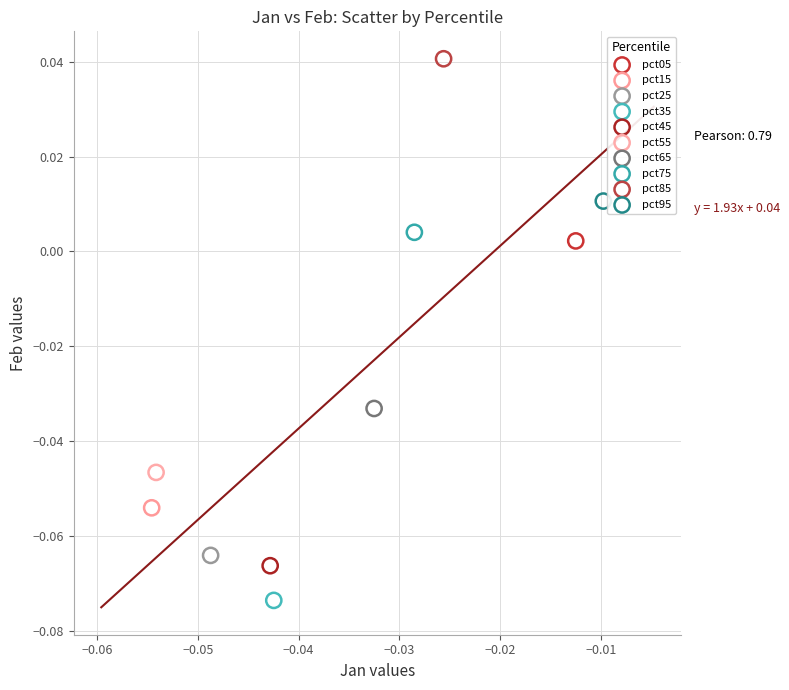

Which series reaches the minimum Y coordinate?

pct35